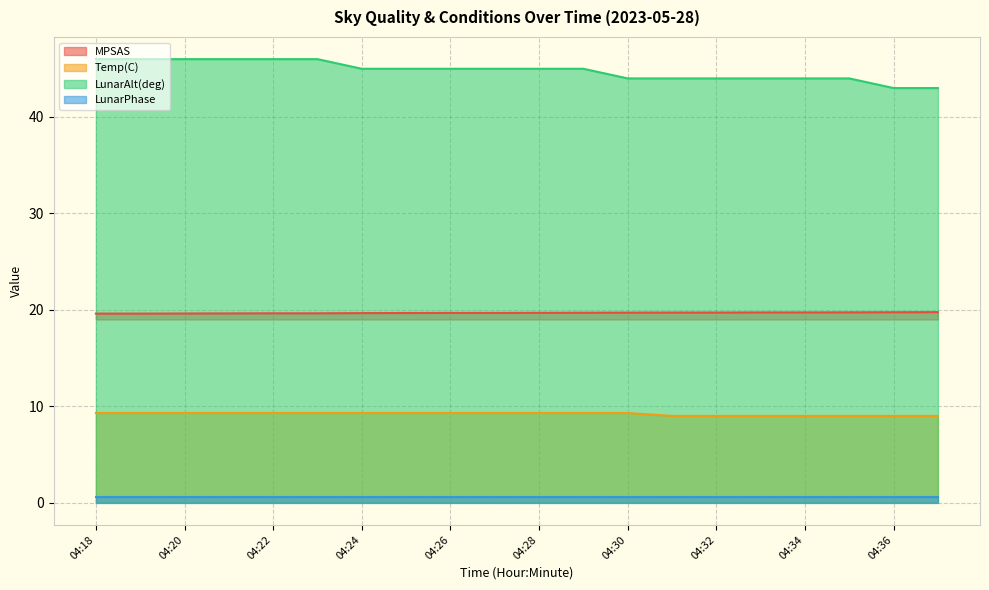

What is the sum of all LunarAlt(deg) values?

896.0